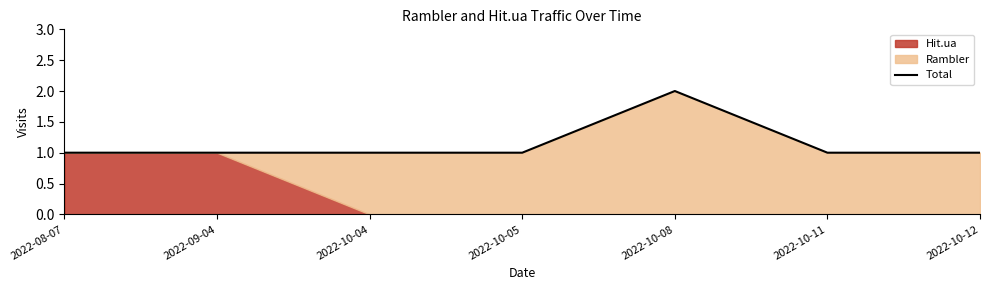

What is the smallest value displayed?

1